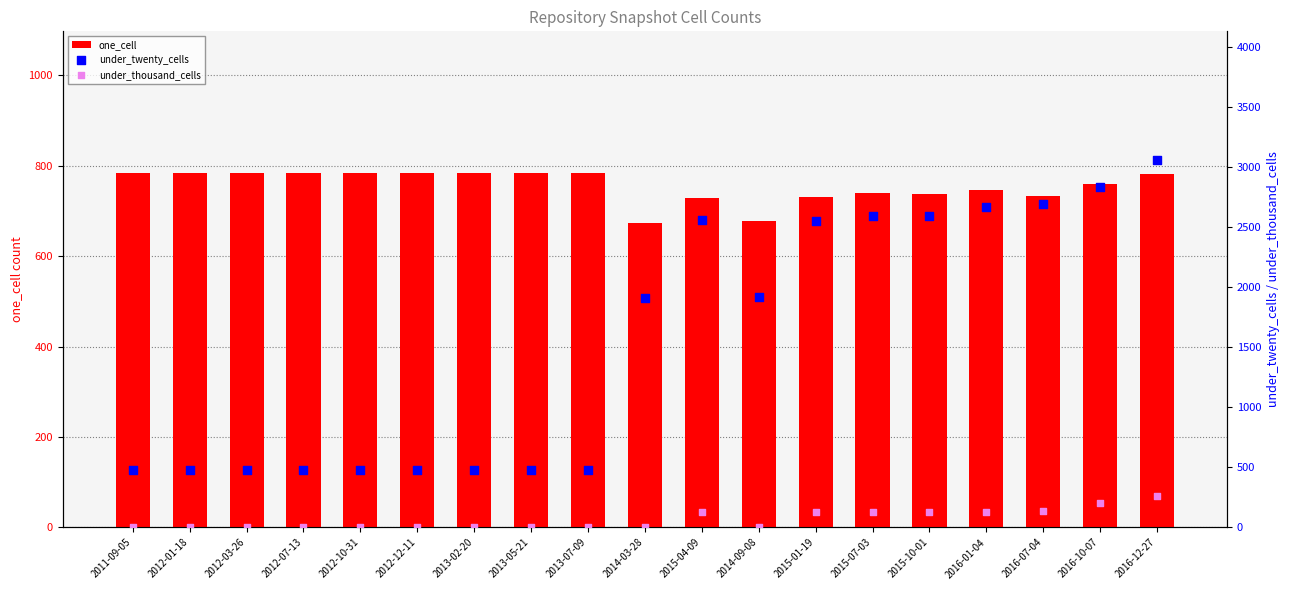

At which category is the sum across all series the highest?

2016-12-27